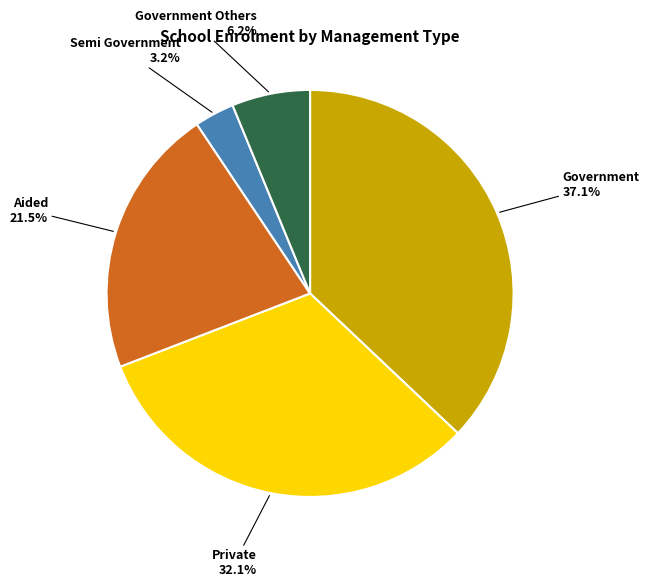

Does any single category account for the majority?

No